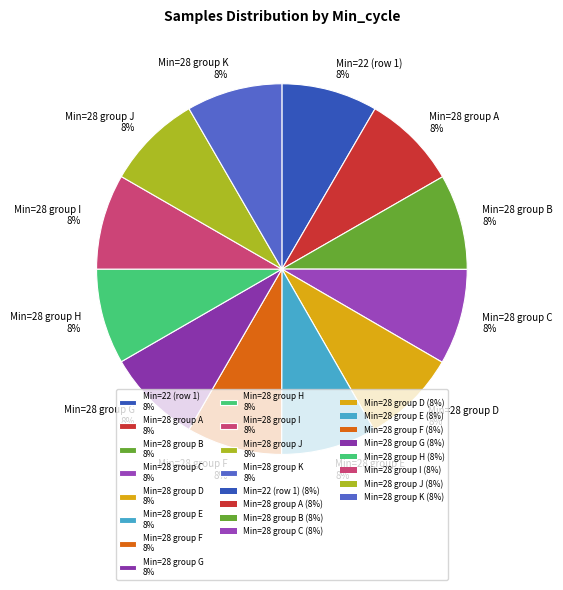

True or false: Min=28 group G 8% accounts for 17% of the total.

False